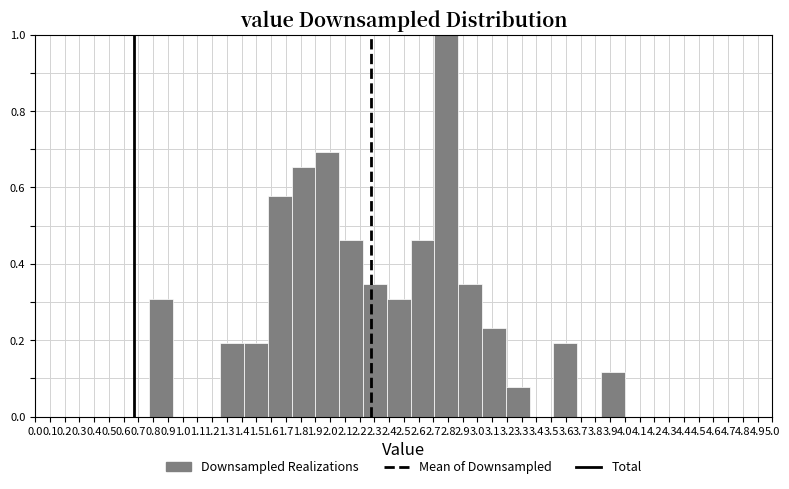

Reading left to right, list every bar in this chart as the range it spans on the x-axis followed by its height. Neither the bar edges nor the heights are printed on the chart, so give them approximately, as read against the axes.

0.77 to 0.93: 0.30
0.93 to 1.09: 0
1.09 to 1.25: 0
1.25 to 1.42: 0.20
1.42 to 1.58: 0.20
1.58 to 1.74: 0.58
1.74 to 1.90: 0.66
1.90 to 2.06: 0.70
2.06 to 2.22: 0.46
2.22 to 2.39: 0.34
2.39 to 2.55: 0.30
2.55 to 2.71: 0.46
2.71 to 2.87: 1.00
2.87 to 3.03: 0.34
3.03 to 3.19: 0.24
3.19 to 3.35: 0.08
3.35 to 3.52: 0
3.52 to 3.68: 0.20
3.68 to 3.84: 0
3.84 to 4.00: 0.12